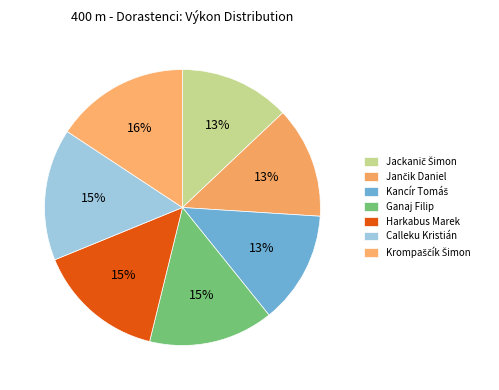

Is the sum of Jackanič Šimon and Harkabus Marek greater than half?

No